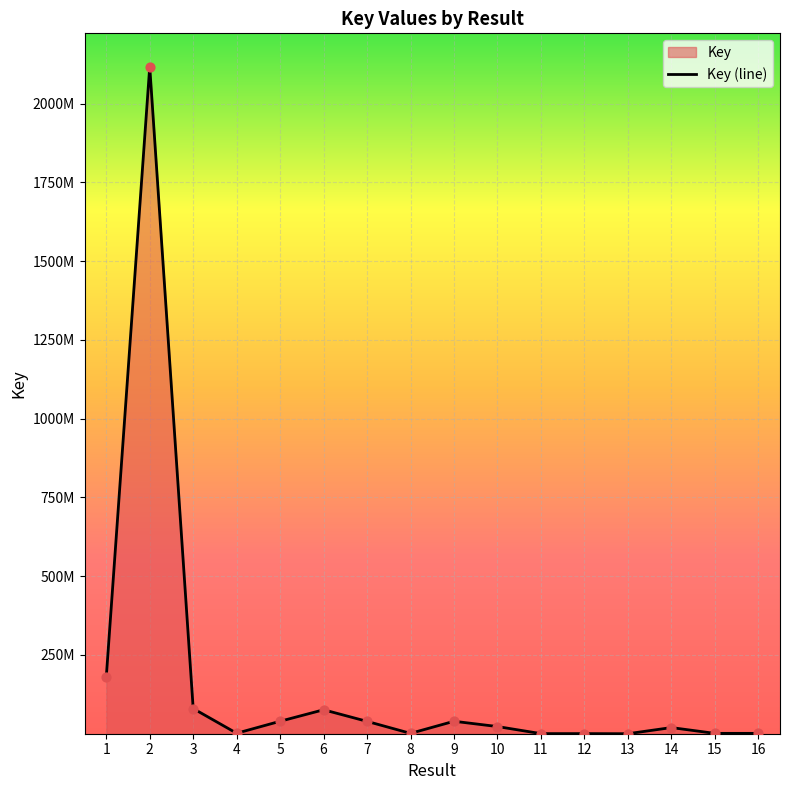

What is the change in value from 3 to 14?

-60391331